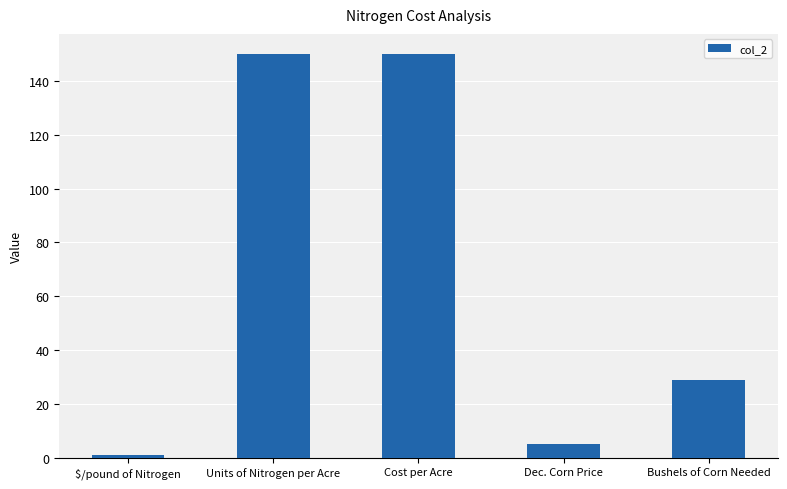

How many bars are there in total?

5